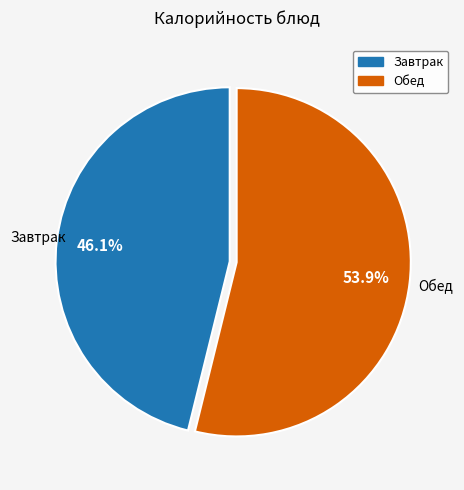

How many segments does this pie chart have?

2